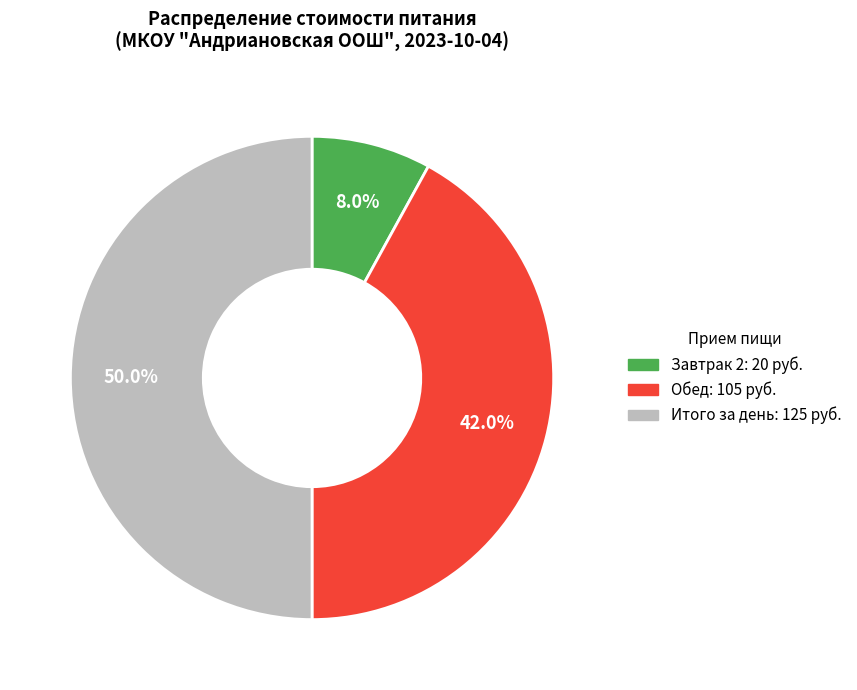

Combined, do Итого за день and Обед account for over 50%?

Yes